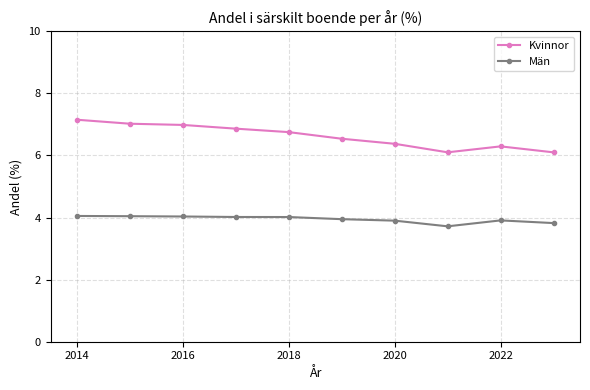

Which series has the largest total across all categories?

Kvinnor